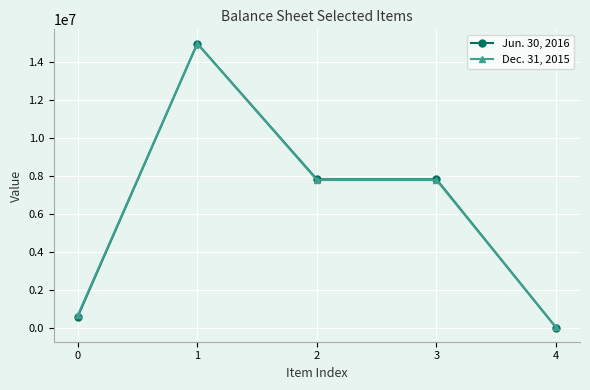

How many lines are shown in the chart?

2